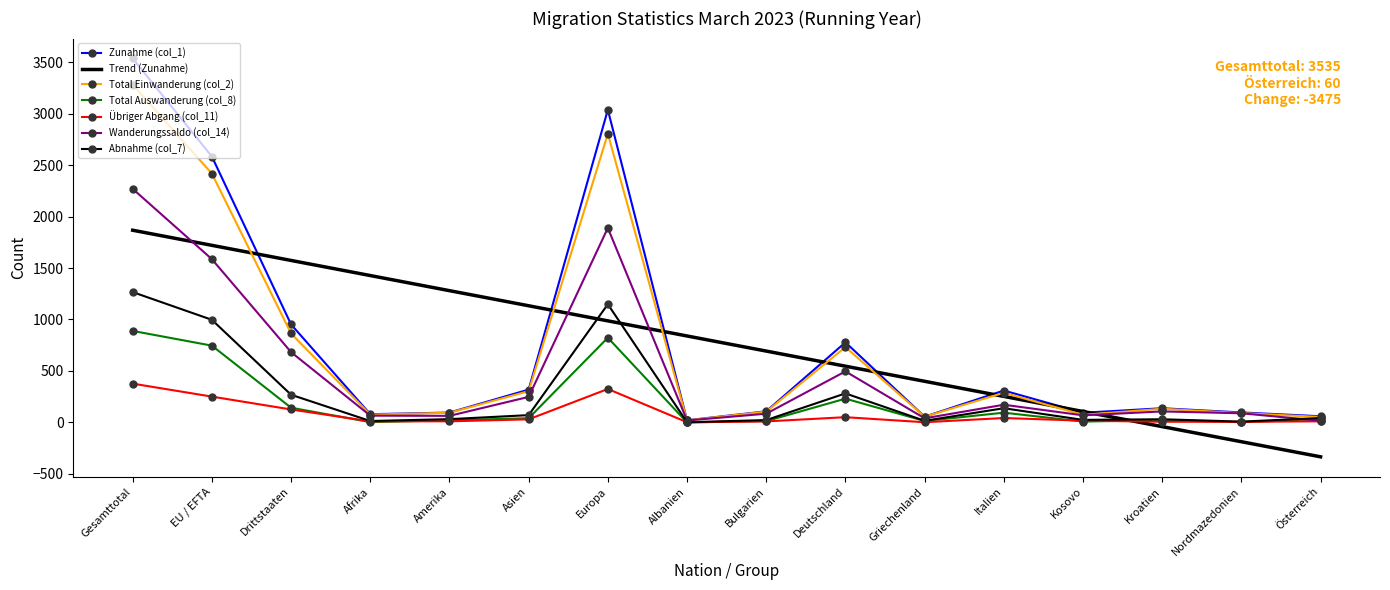

Which series ends up on top after the final intersection of Trend (Zunahme) and Abnahme (col_7)?

Abnahme (col_7)